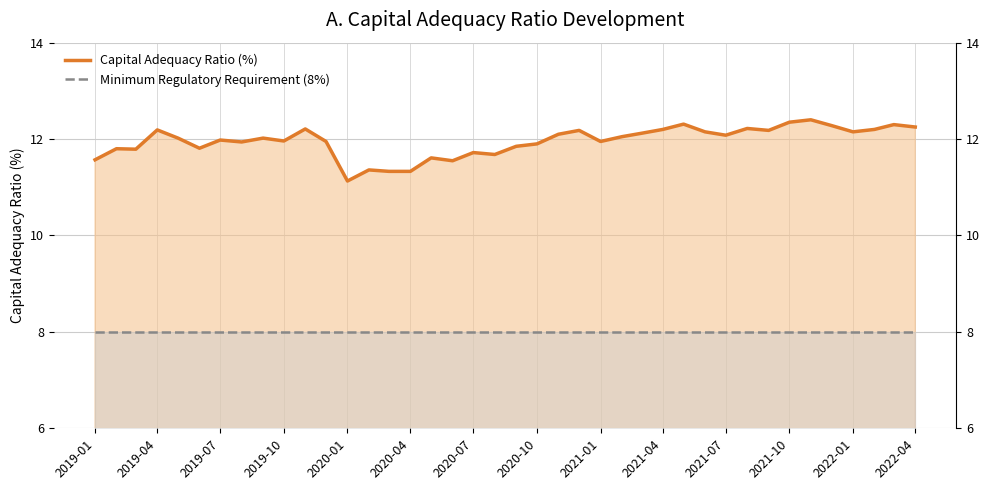

Which series has the largest total across all categories?

Capital Adequacy Ratio (%)